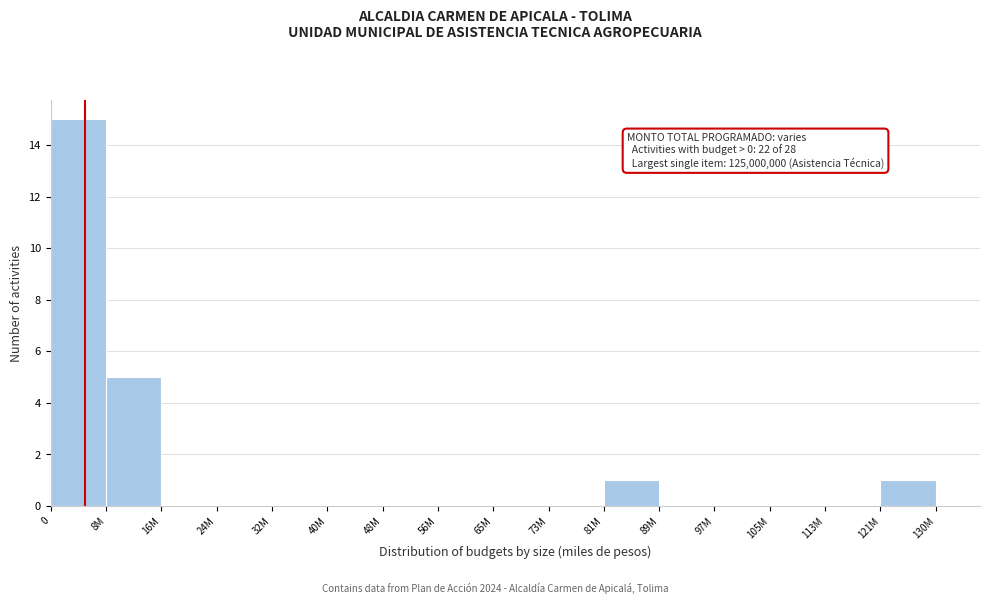

Reading left to right, what are all the values shown in this chart?

0=15	8M=5	16M=0	24M=0	32M=0	40M=0	48M=0	56M=0	65M=0	73M=0	81M=1	89M=0	97M=0	105M=0	113M=0	121M=1